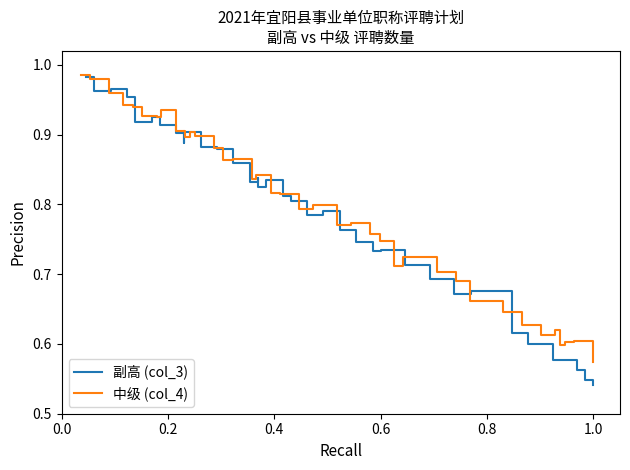

Rank the series by their average value, from lowest to highest.

副高 (col_3), 中级 (col_4)